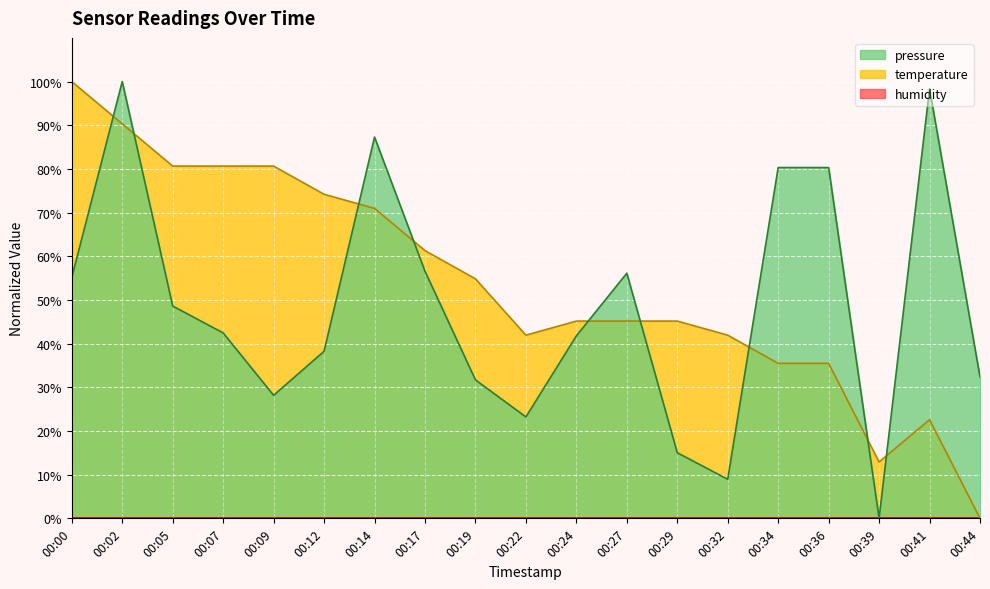

True or false: temperature has a value of 35.5 at 00:36.

True